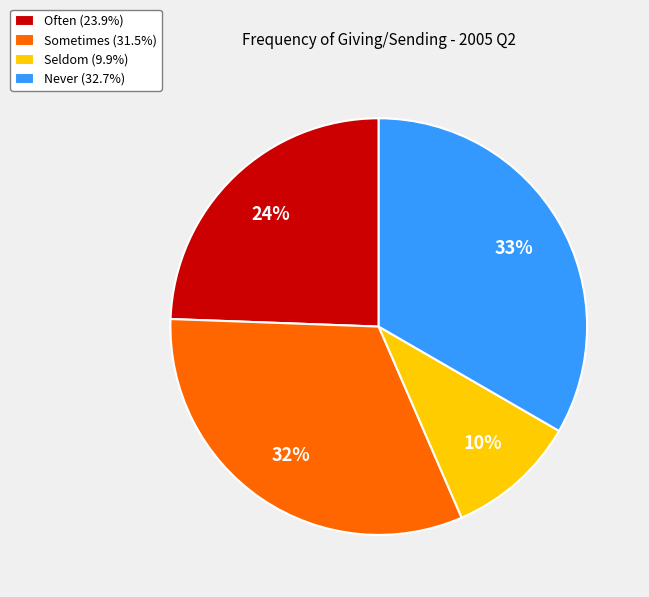

Does Sometimes represent more than half of the total?

No